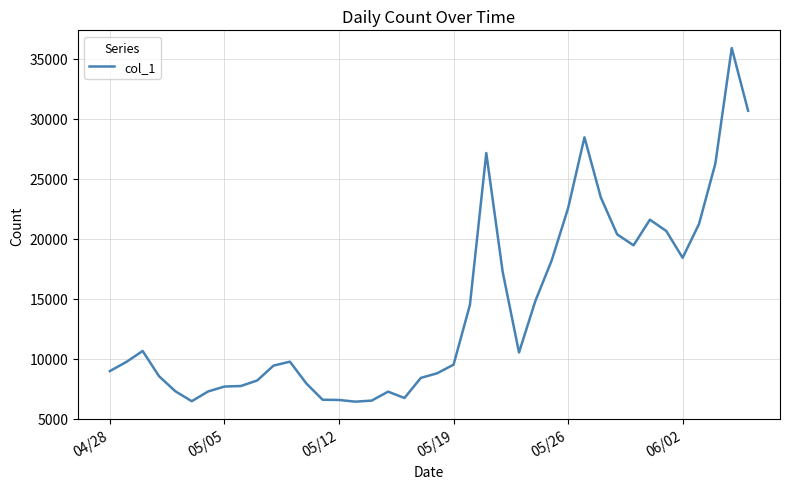

Does the chart display data point markers on the line(s)?

No